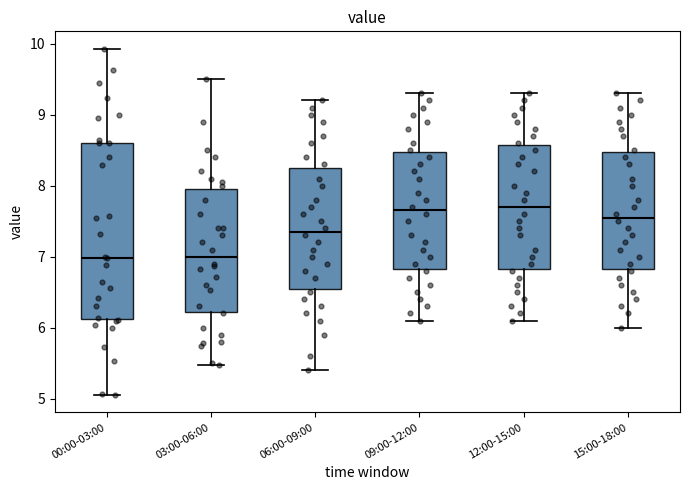

Where is the upper edge of the box for 06:00-09:00 on the y-axis? The values are not printed on the chart, so give them approximately, as read against the axis.

8.3